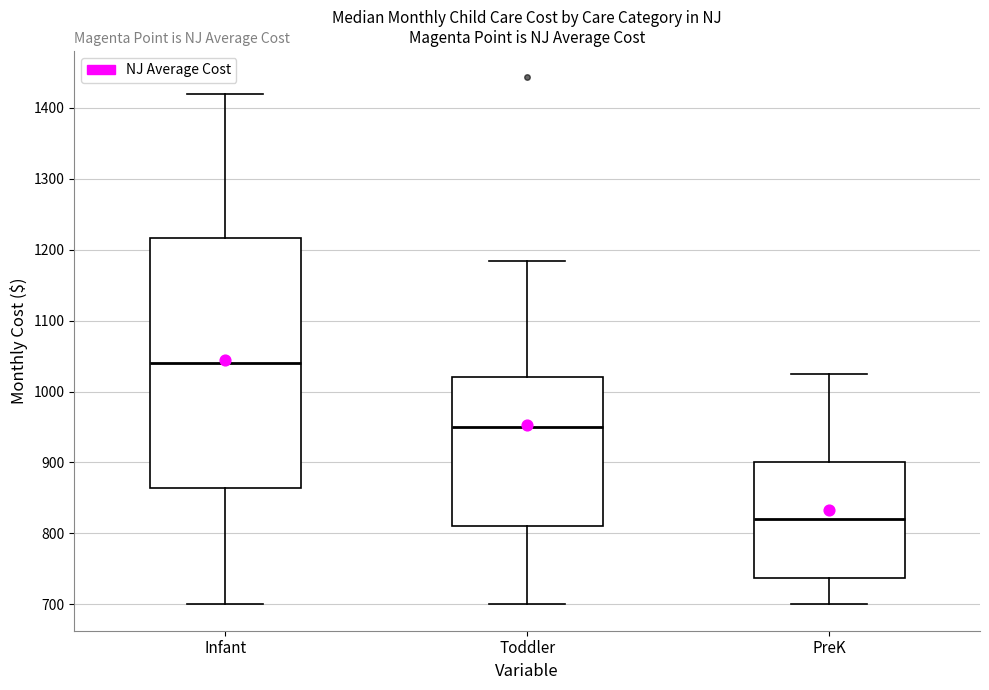

Where does the upper whisker of the box for PreK end on the y-axis? The values are not printed on the chart, so give them approximately, as read against the axis.

1030